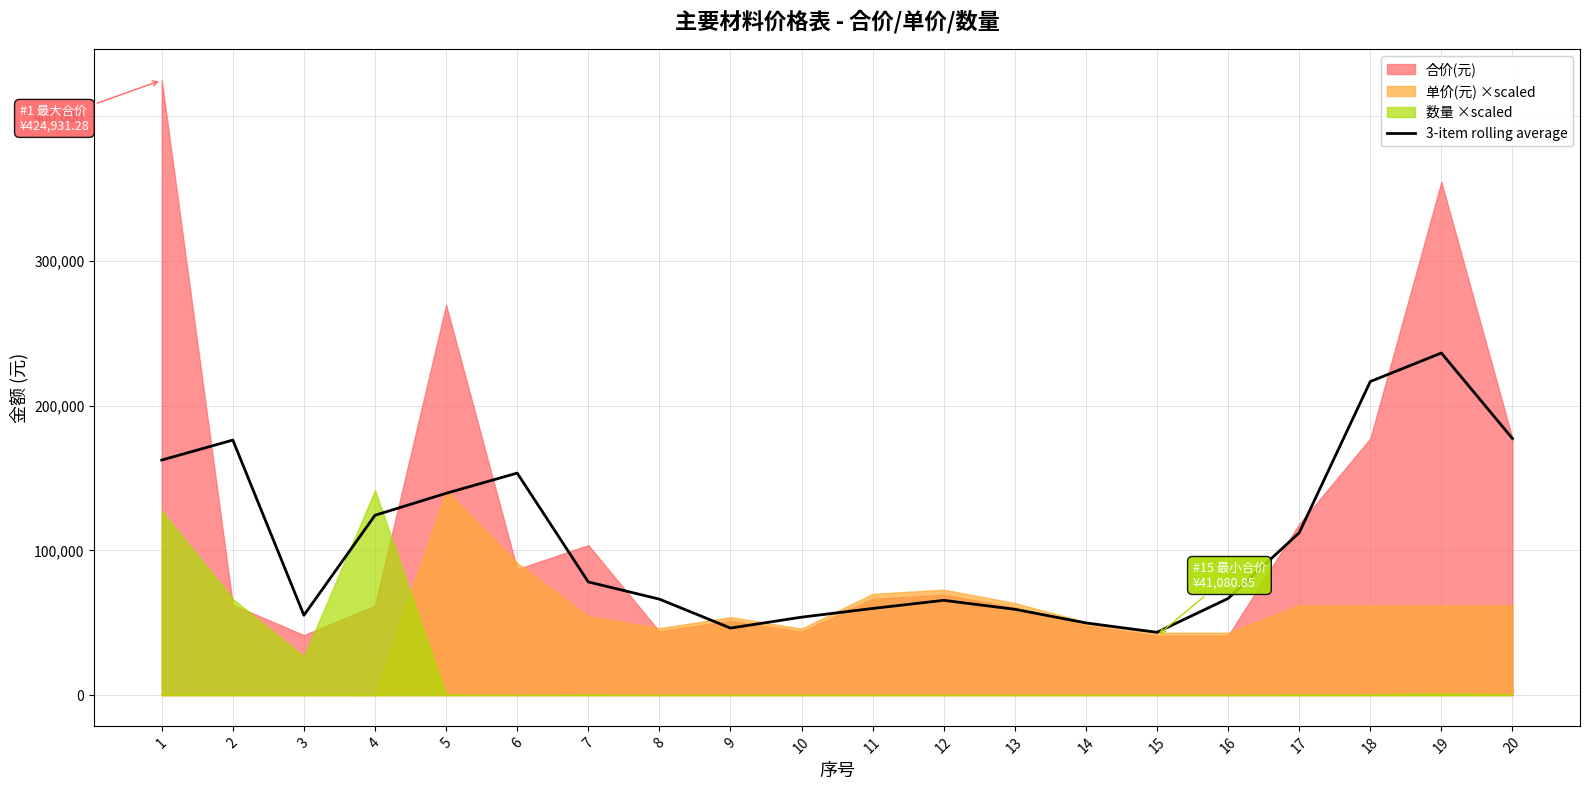

What is the maximum value for 3-item rolling average?

236409.9